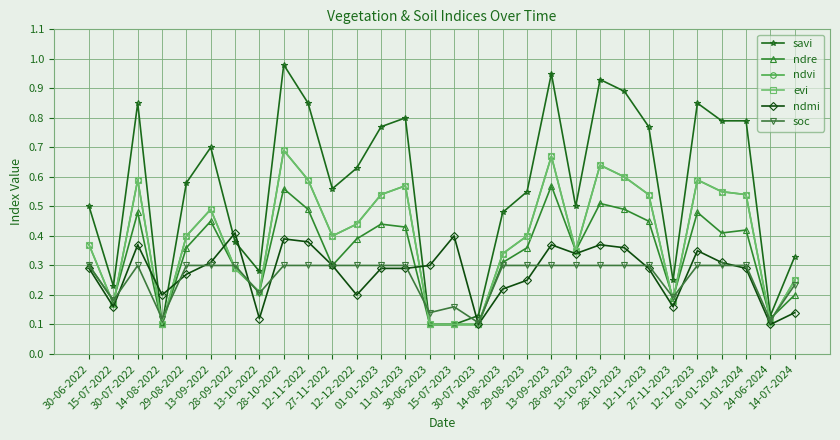

Does the chart have visible grid lines?

Yes